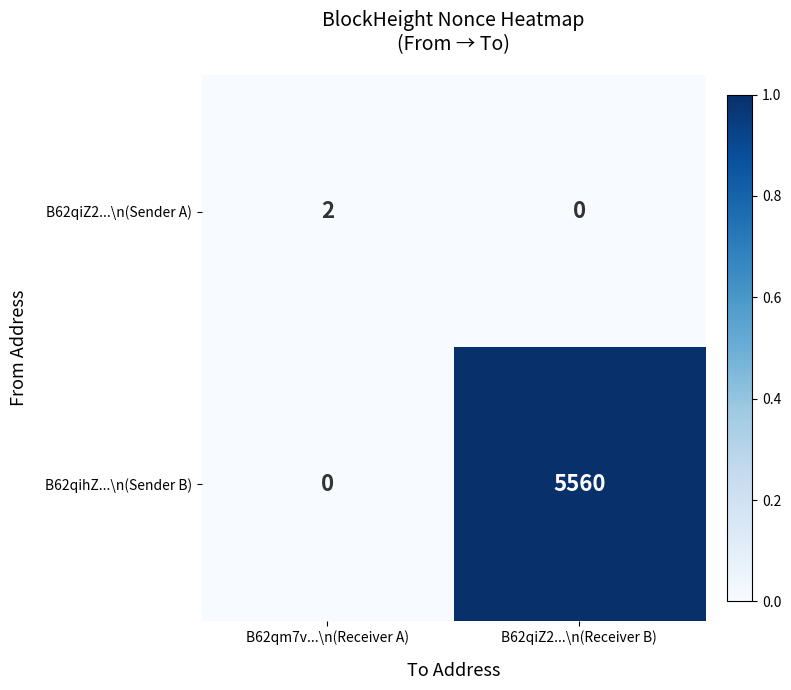

Is the value of B62qihZ...\n(Sender B) at B62qm7v...\n(Receiver A) greater than the value of B62qiZ2...\n(Sender A) at B62qm7v...\n(Receiver A)?

No